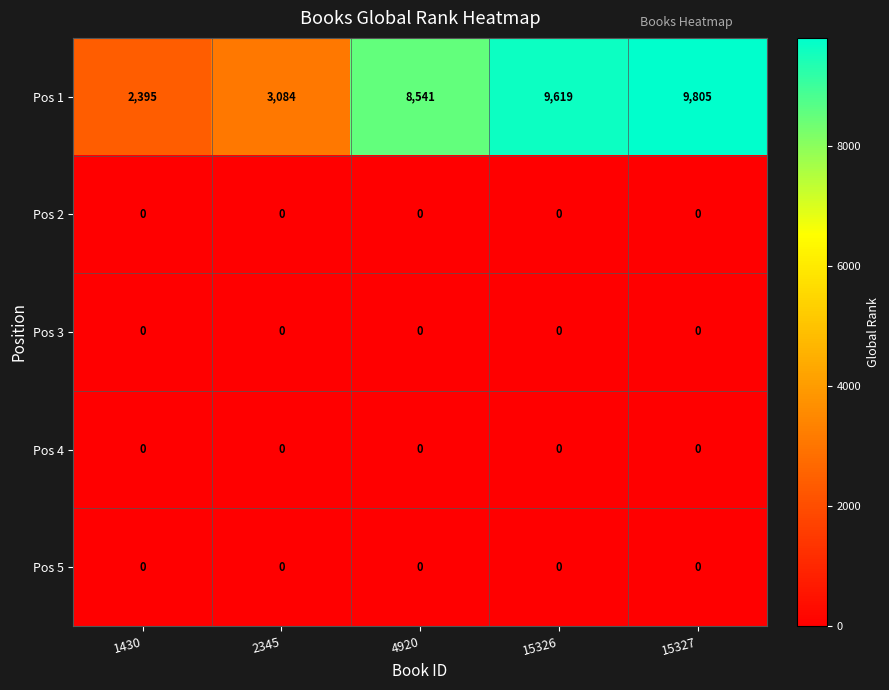

What is the total value across all series at 15327?

9805